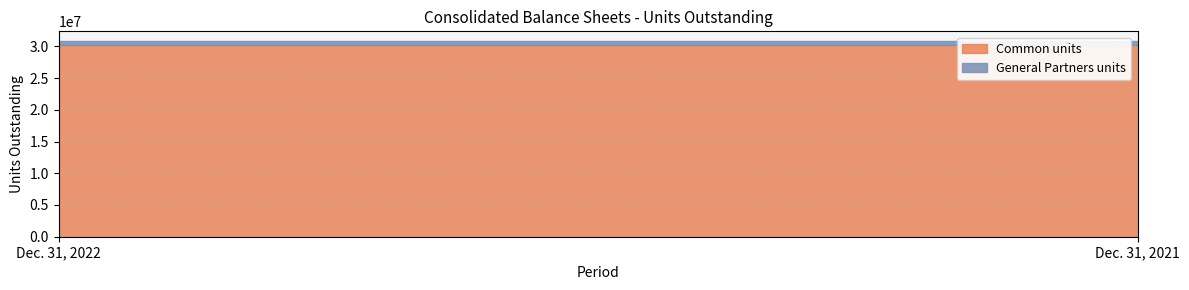

Rank the series at Dec. 31, 2022 from highest to lowest value.

Common units, General Partners units